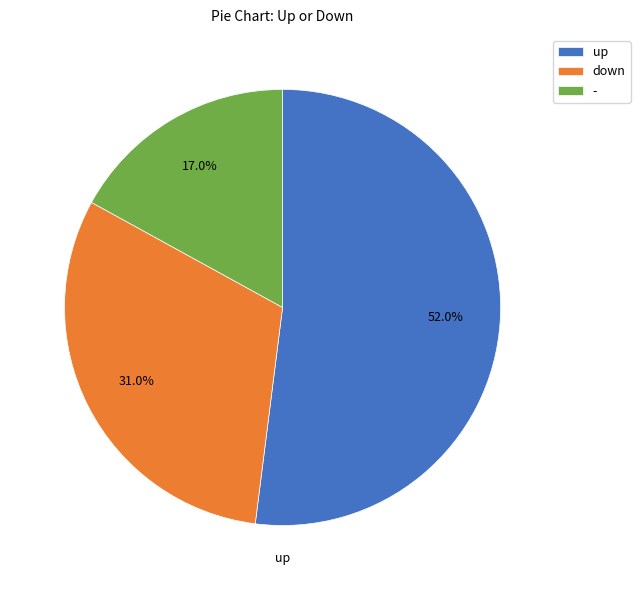

Which slice is the largest?

up